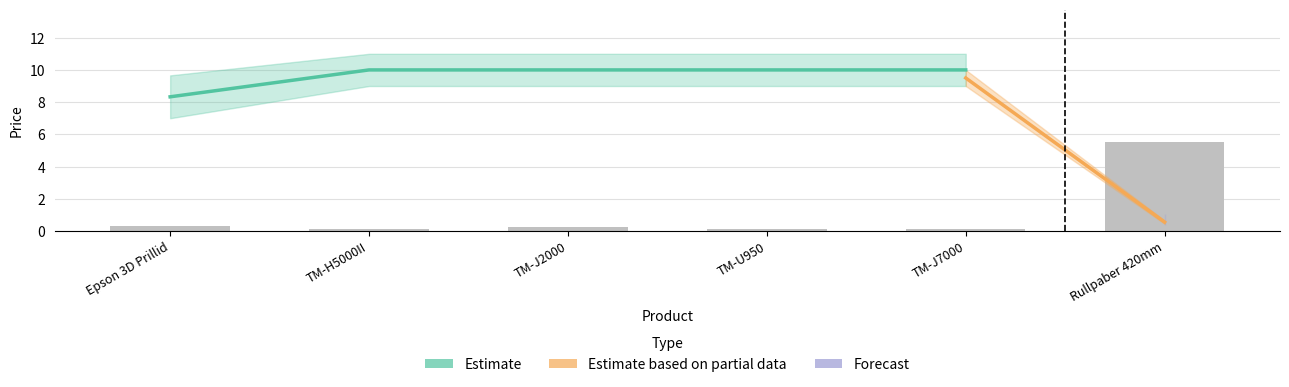

Rank the series by their average value, from lowest to highest.

Estimate based on partial data, Estimate, Forecast